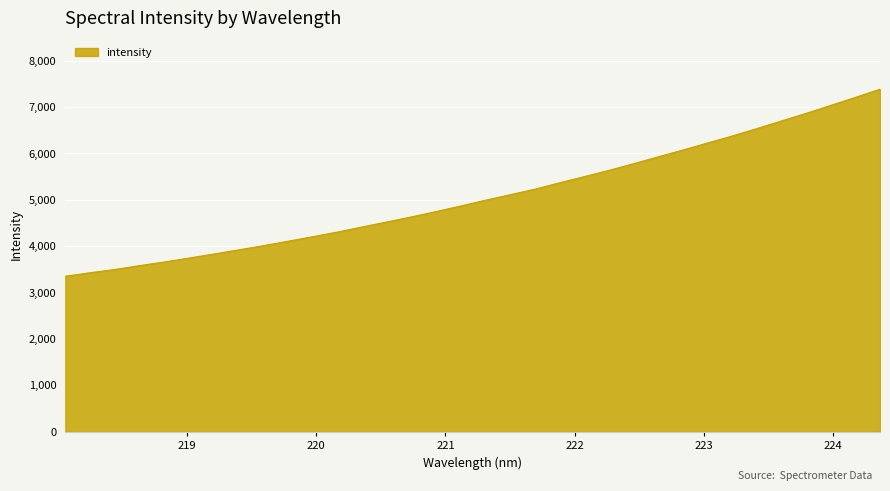

How many lines are shown in the chart?

1